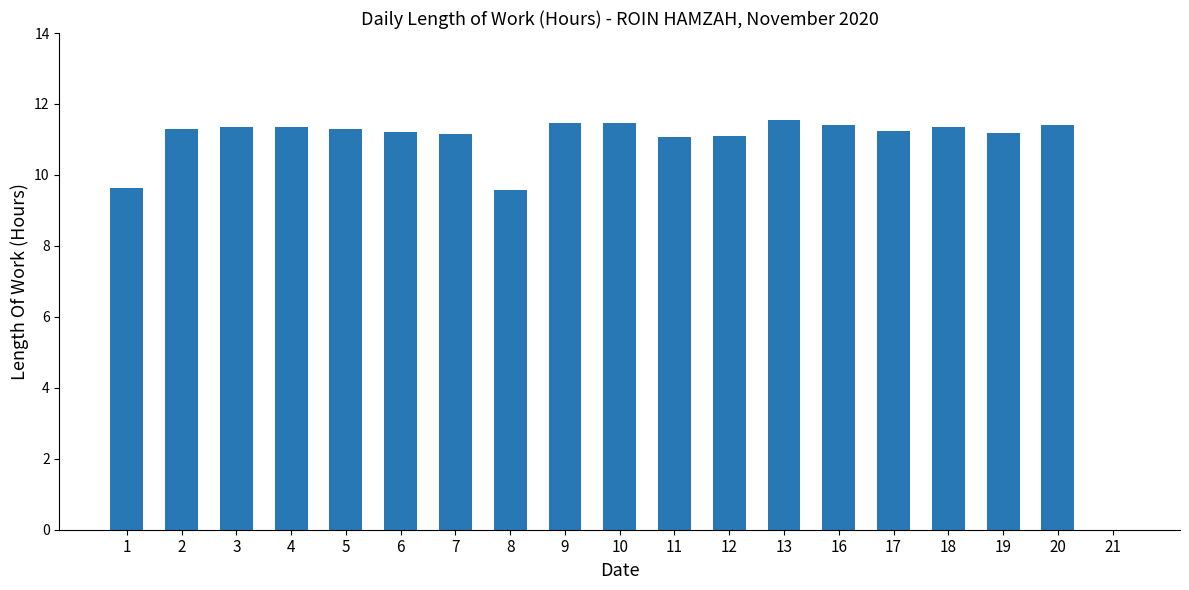

What is the greatest value displayed?

11.5